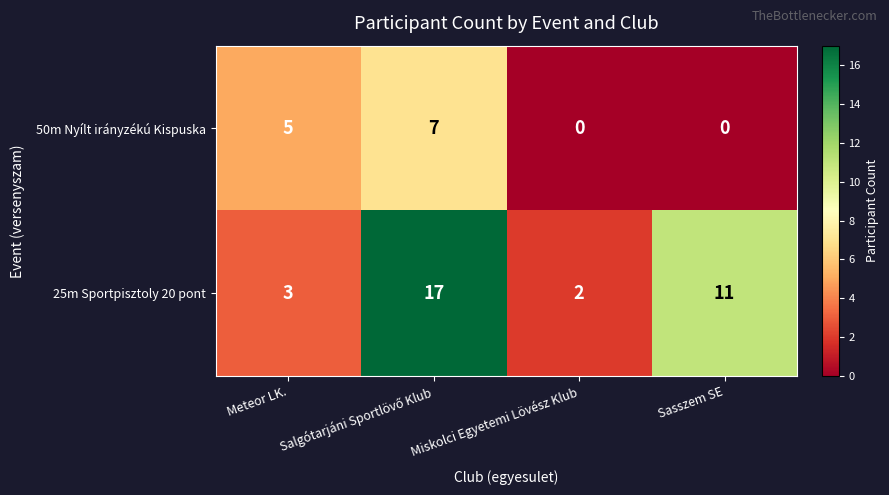

How many data points does each series have?

4